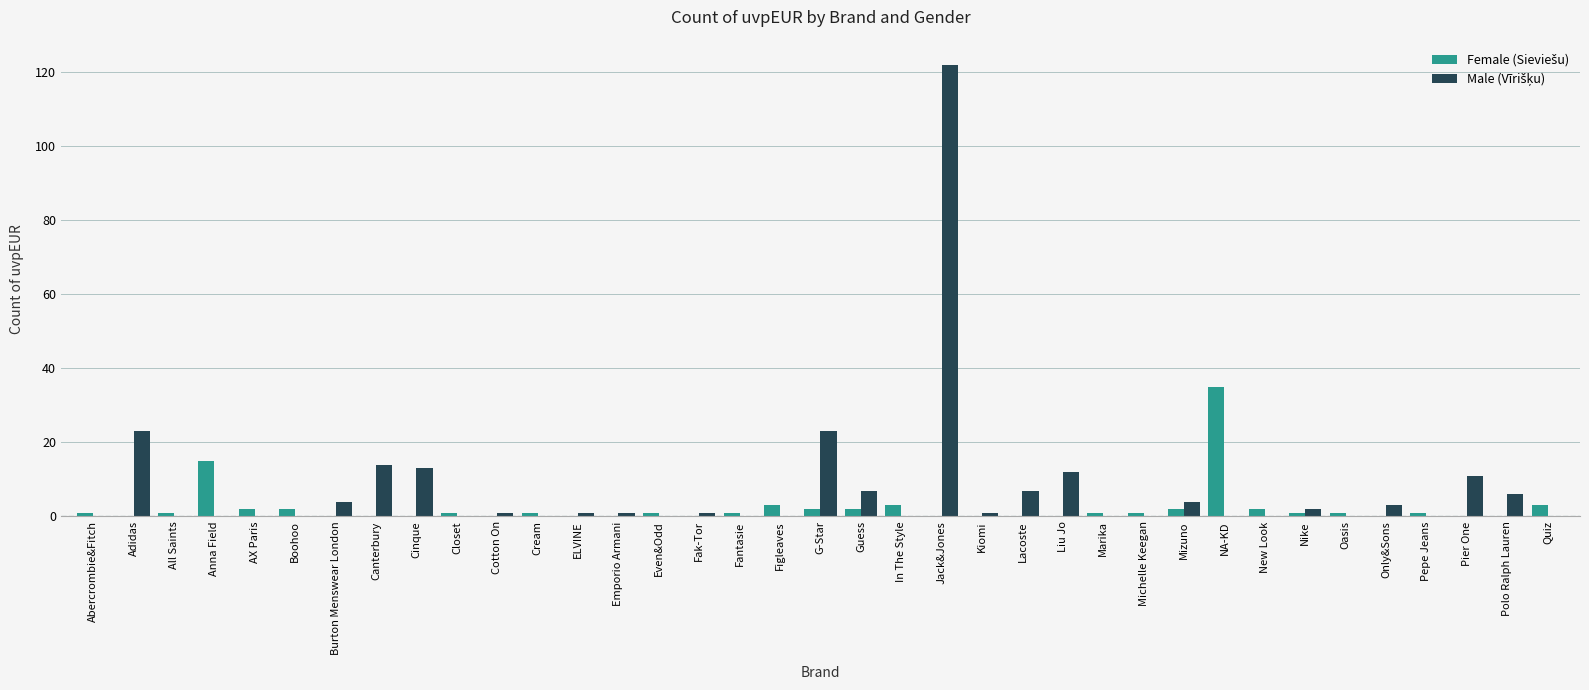

At which category does the chart reach its peak across all series?

Jack&Jones